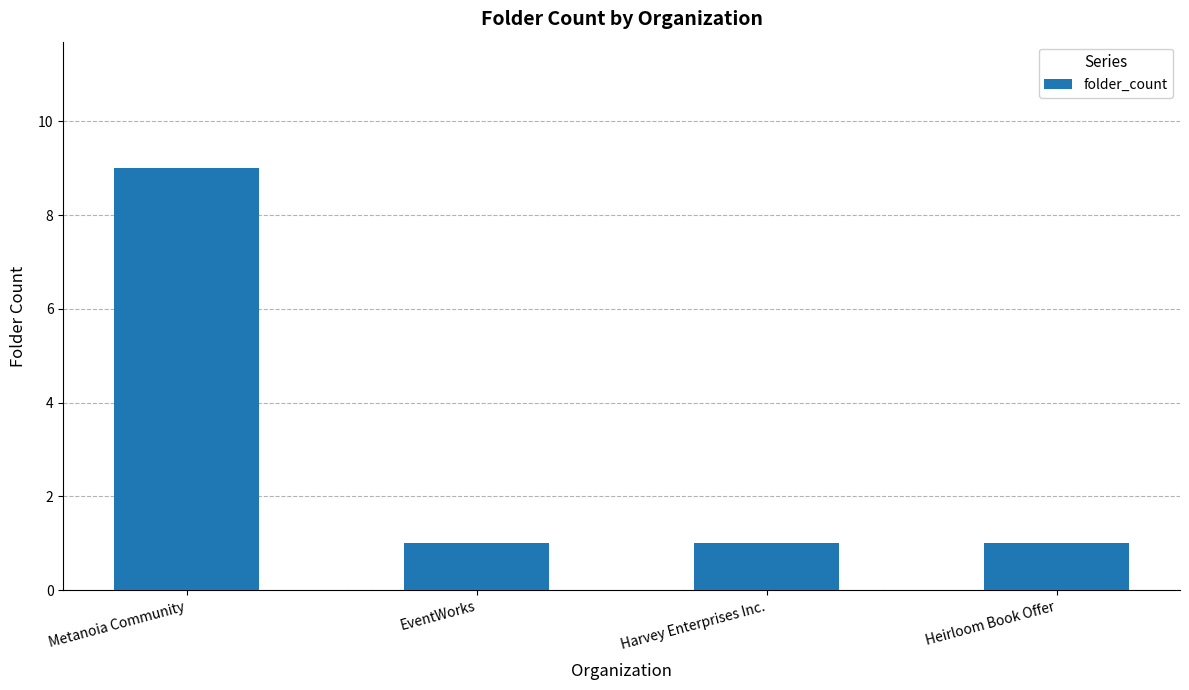

Count the number of data series in this chart.

1